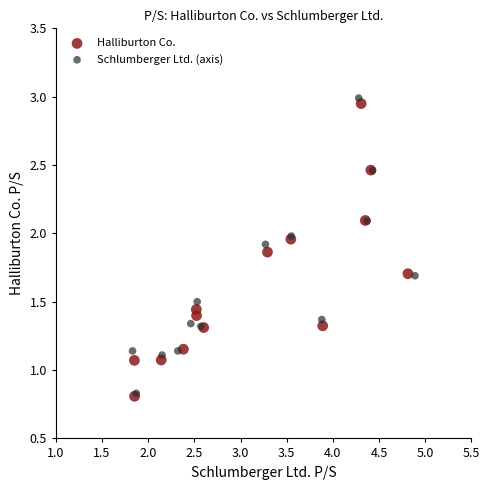

Which series has the largest Y range (max minus min)?

Schlumberger Ltd. (axis)